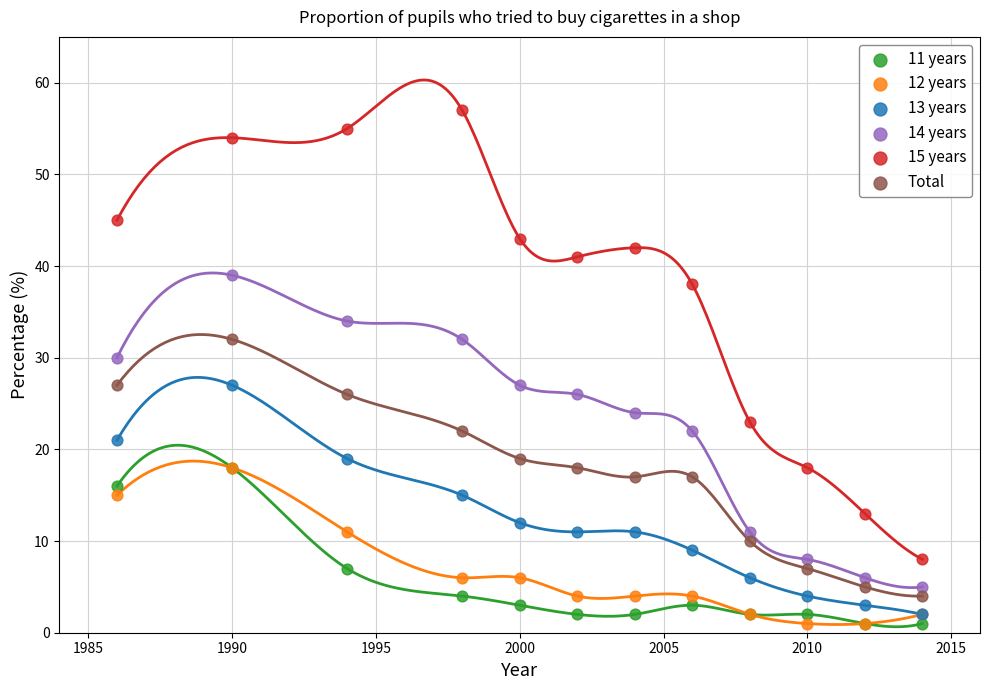

Which series contains the highest Y value?

15 years